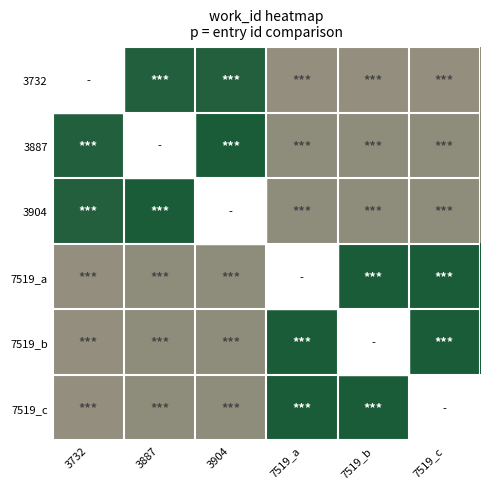

How many series are shown in this chart?

6